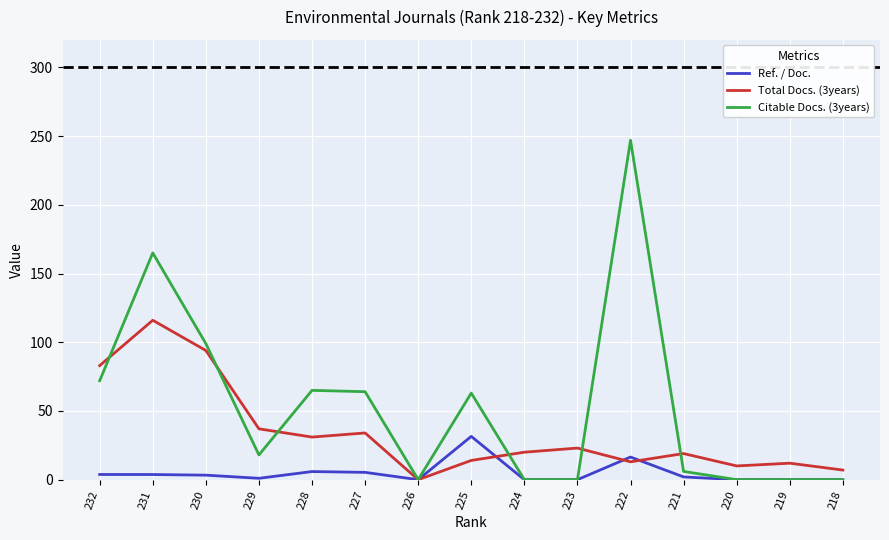

True or false: Citable Docs. (3years) has a value of 412.0 at 222.

False